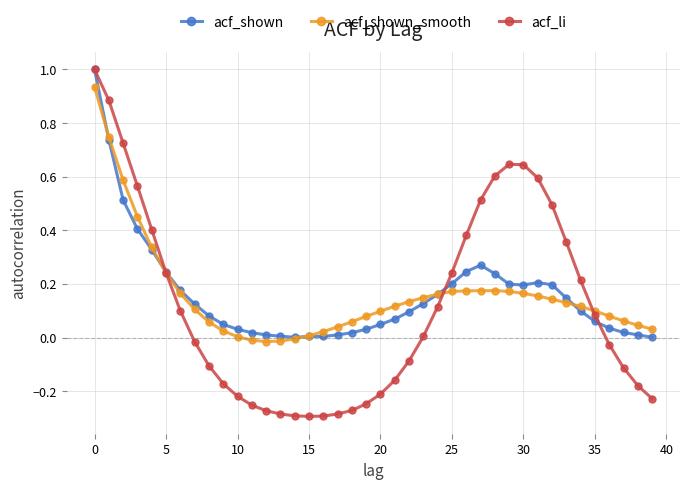

True or false: acf_li has more than 0 interior local peaks.

True